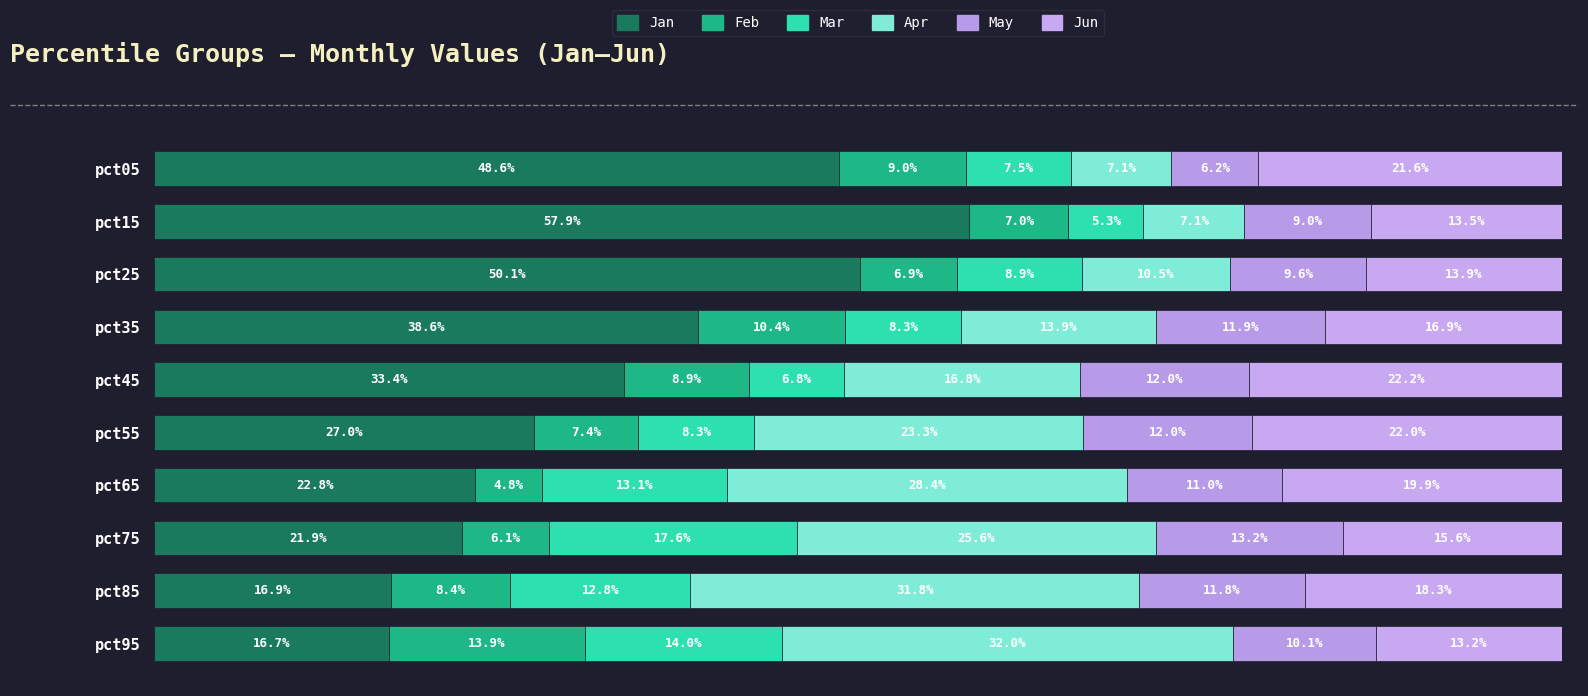

Does the chart contain any negative values?

No